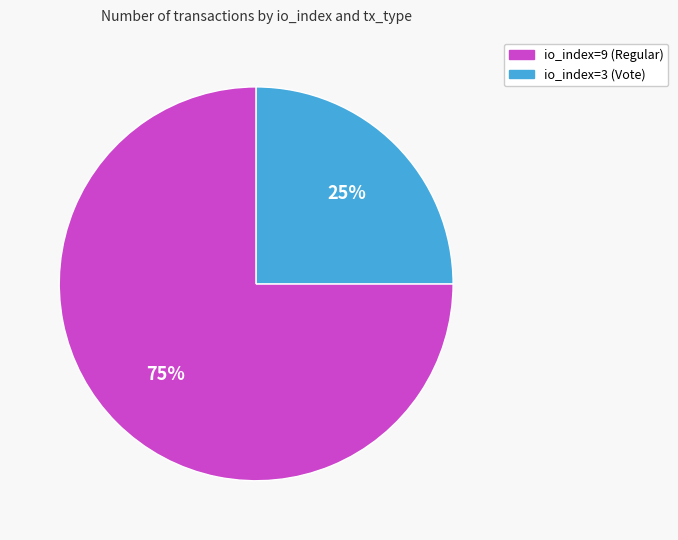

To the nearest percent, what portion does io_index=9 (Regular) represent?

75%